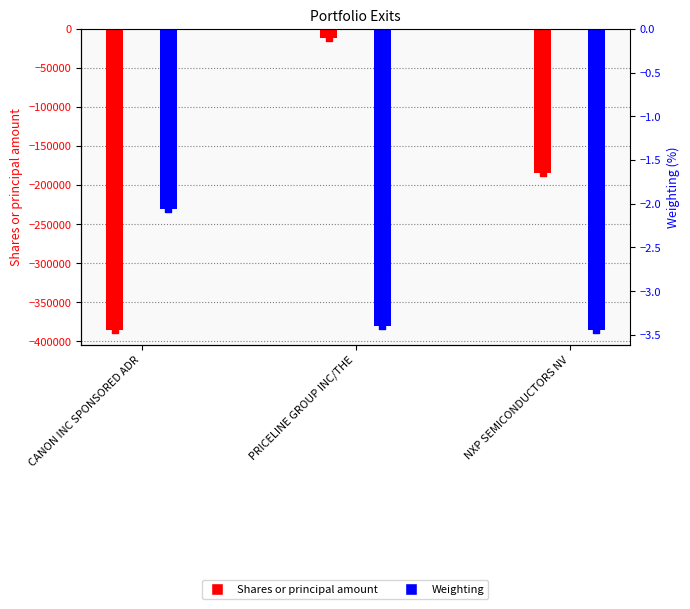

Is the value of Weighting at NXP SEMICONDUCTORS NV greater than the value of Shares or principal amount at CANON INC SPONSORED ADR?

Yes